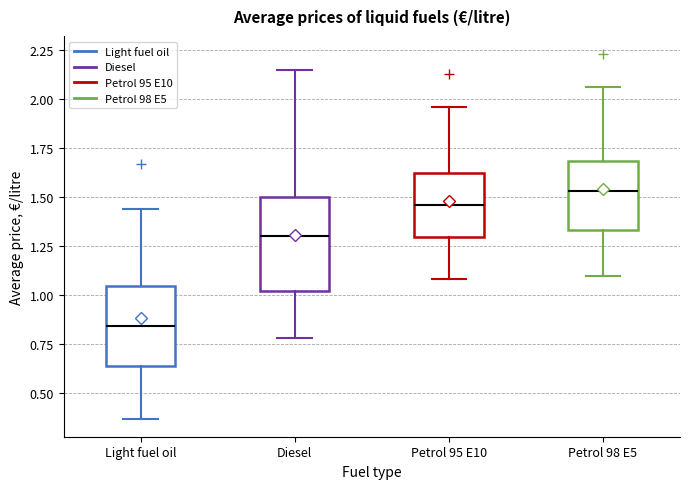

Which box's median line is the lowest?

Light fuel oil